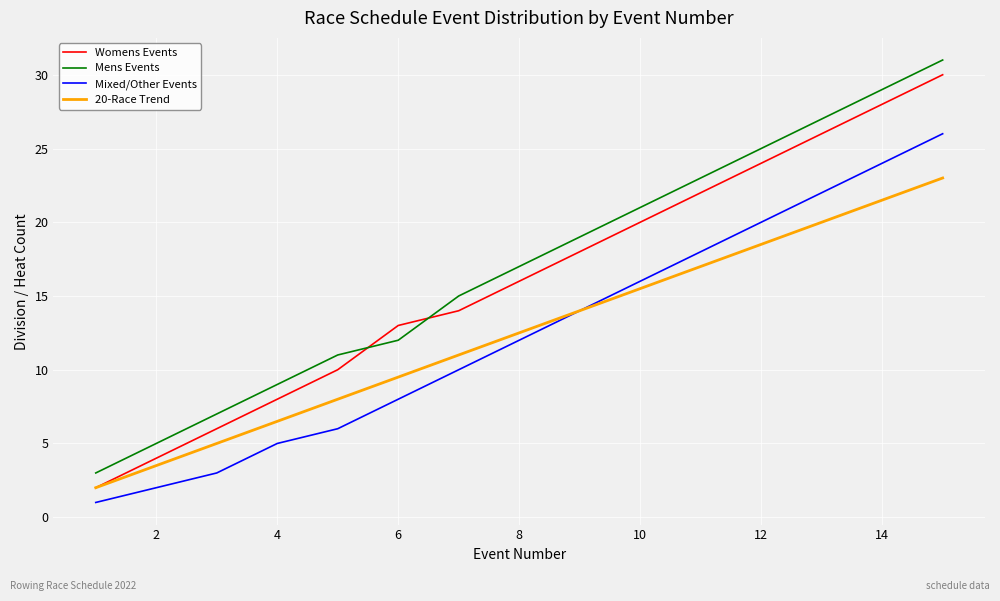

What is the greatest value displayed?

31.0